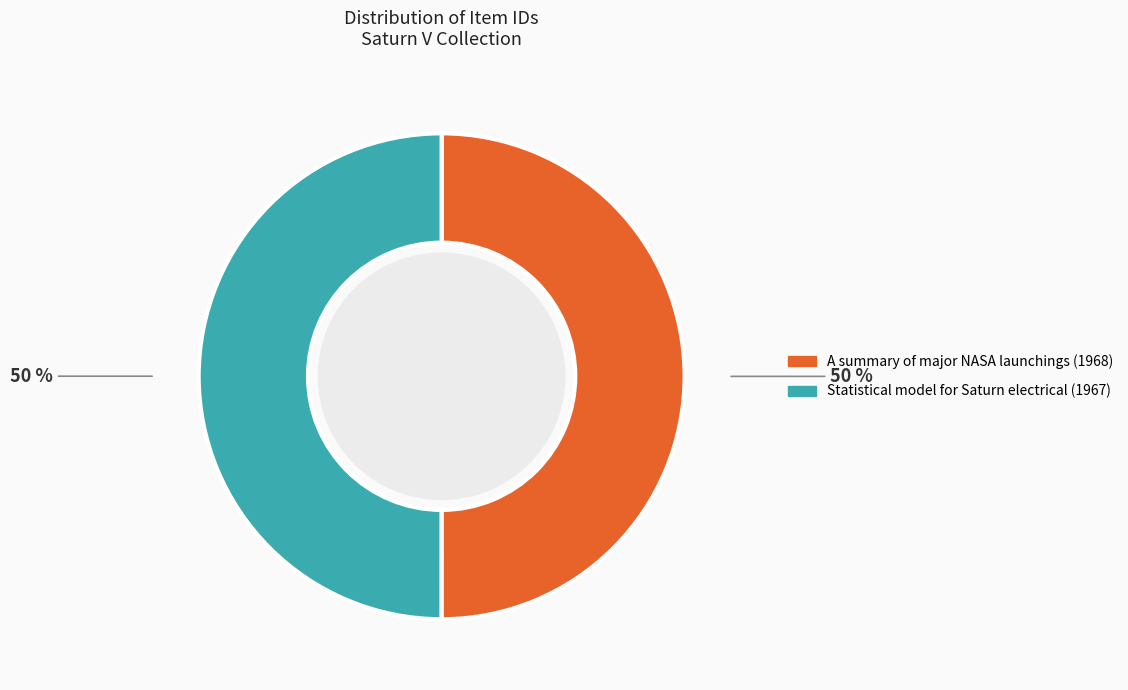

To the nearest percent, what is the combined percentage of Statistical model for Saturn electrical (1967) and A summary of major NASA launchings (1968)?

100%